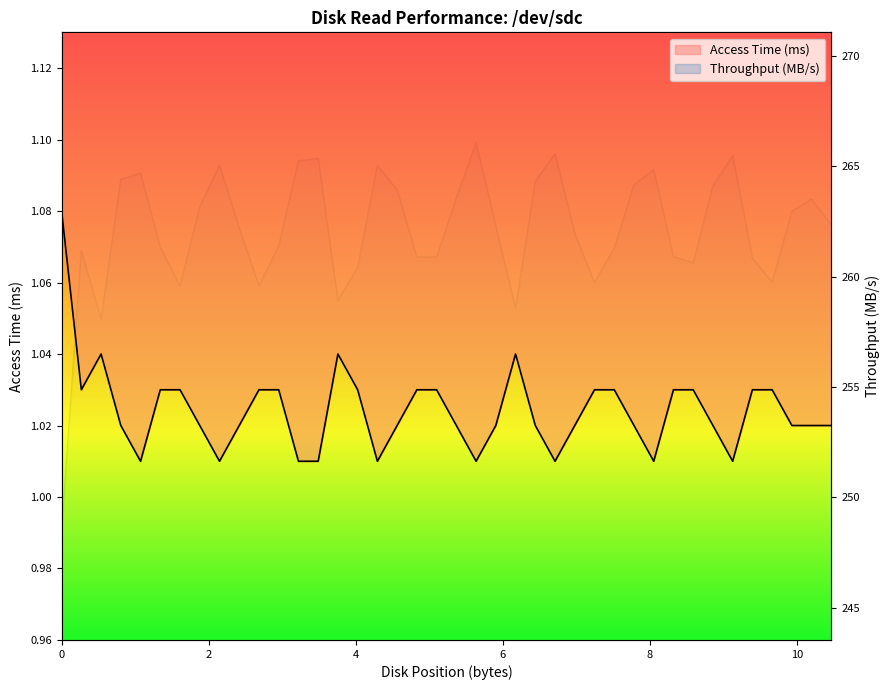

Does the chart display data point markers on the line(s)?

No